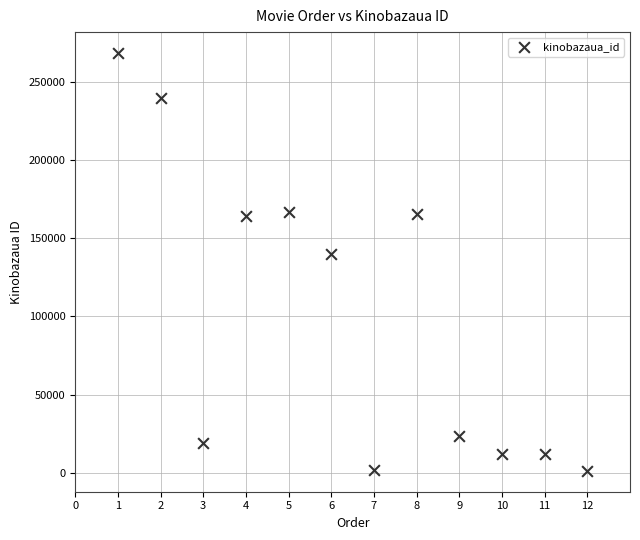

What is the average X value?

6